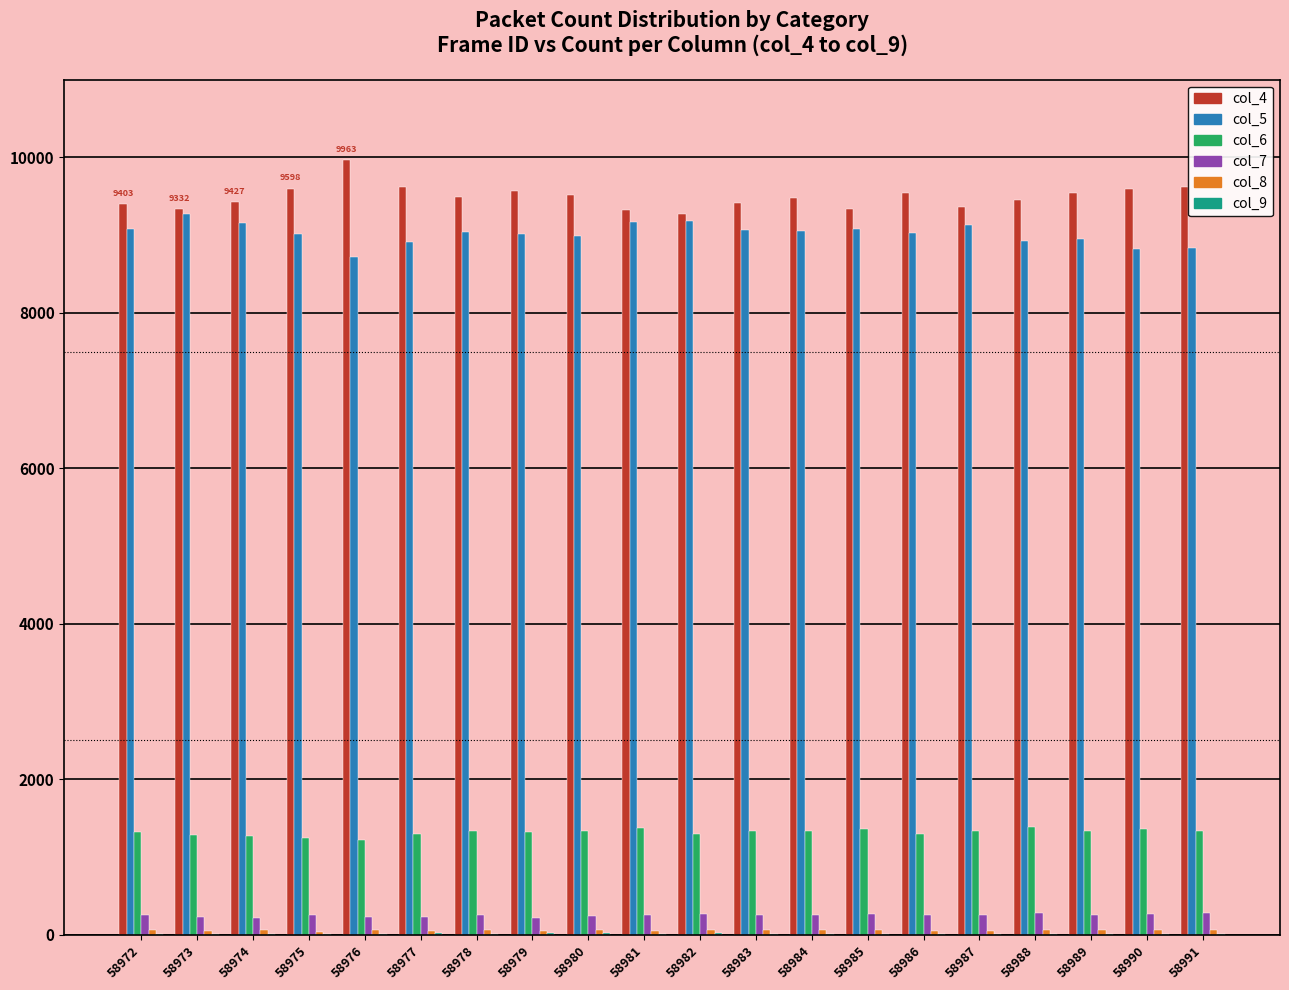

The value of col_6 at 58978 is 1332. True or false?

True